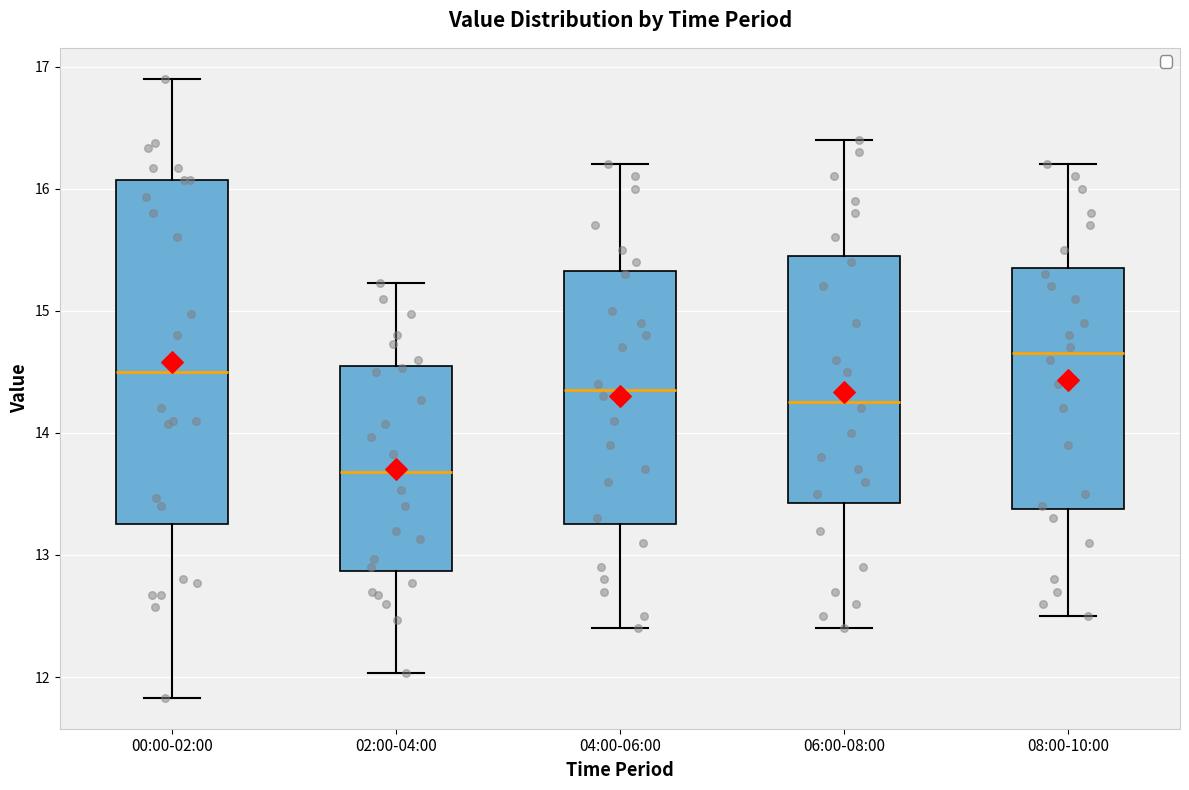

Reading left to right, read every box against the y-axis: the position of its median line, the range the box covers, and the ends of its whiskers. The values are not printed on the chart, so give them approximately, as read against the axis.

00:00-02:00: median 14.5, box 13.3 to 16.1, whiskers 11.8 to 16.9
02:00-04:00: median 13.7, box 12.9 to 14.5, whiskers 12.0 to 15.2
04:00-06:00: median 14.4, box 13.3 to 15.3, whiskers 12.4 to 16.2
06:00-08:00: median 14.3, box 13.4 to 15.5, whiskers 12.4 to 16.4
08:00-10:00: median 14.7, box 13.4 to 15.4, whiskers 12.5 to 16.2